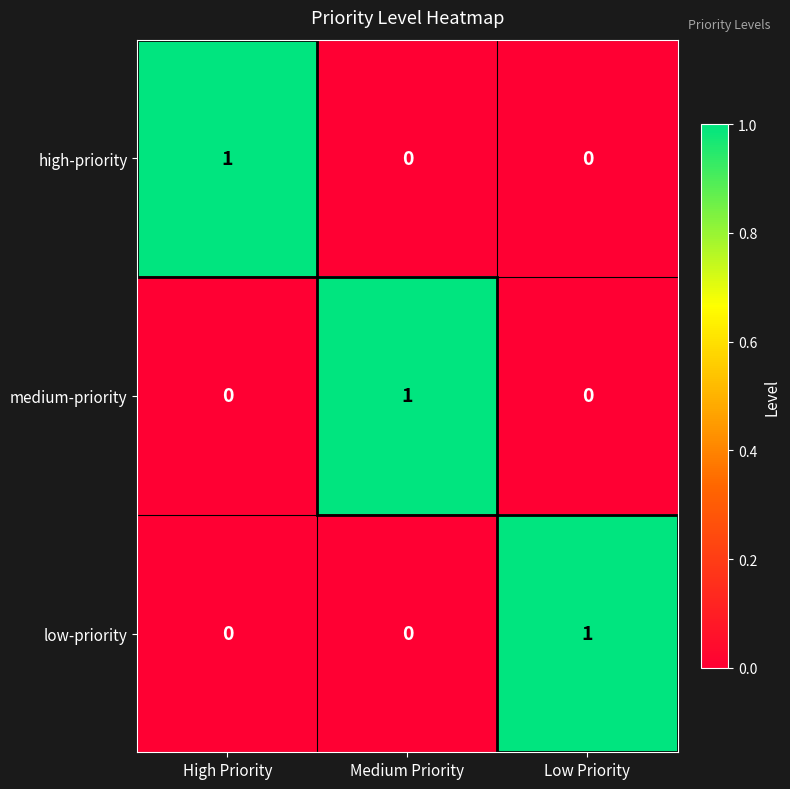

At how many categories does at least one series exceed 0?

3